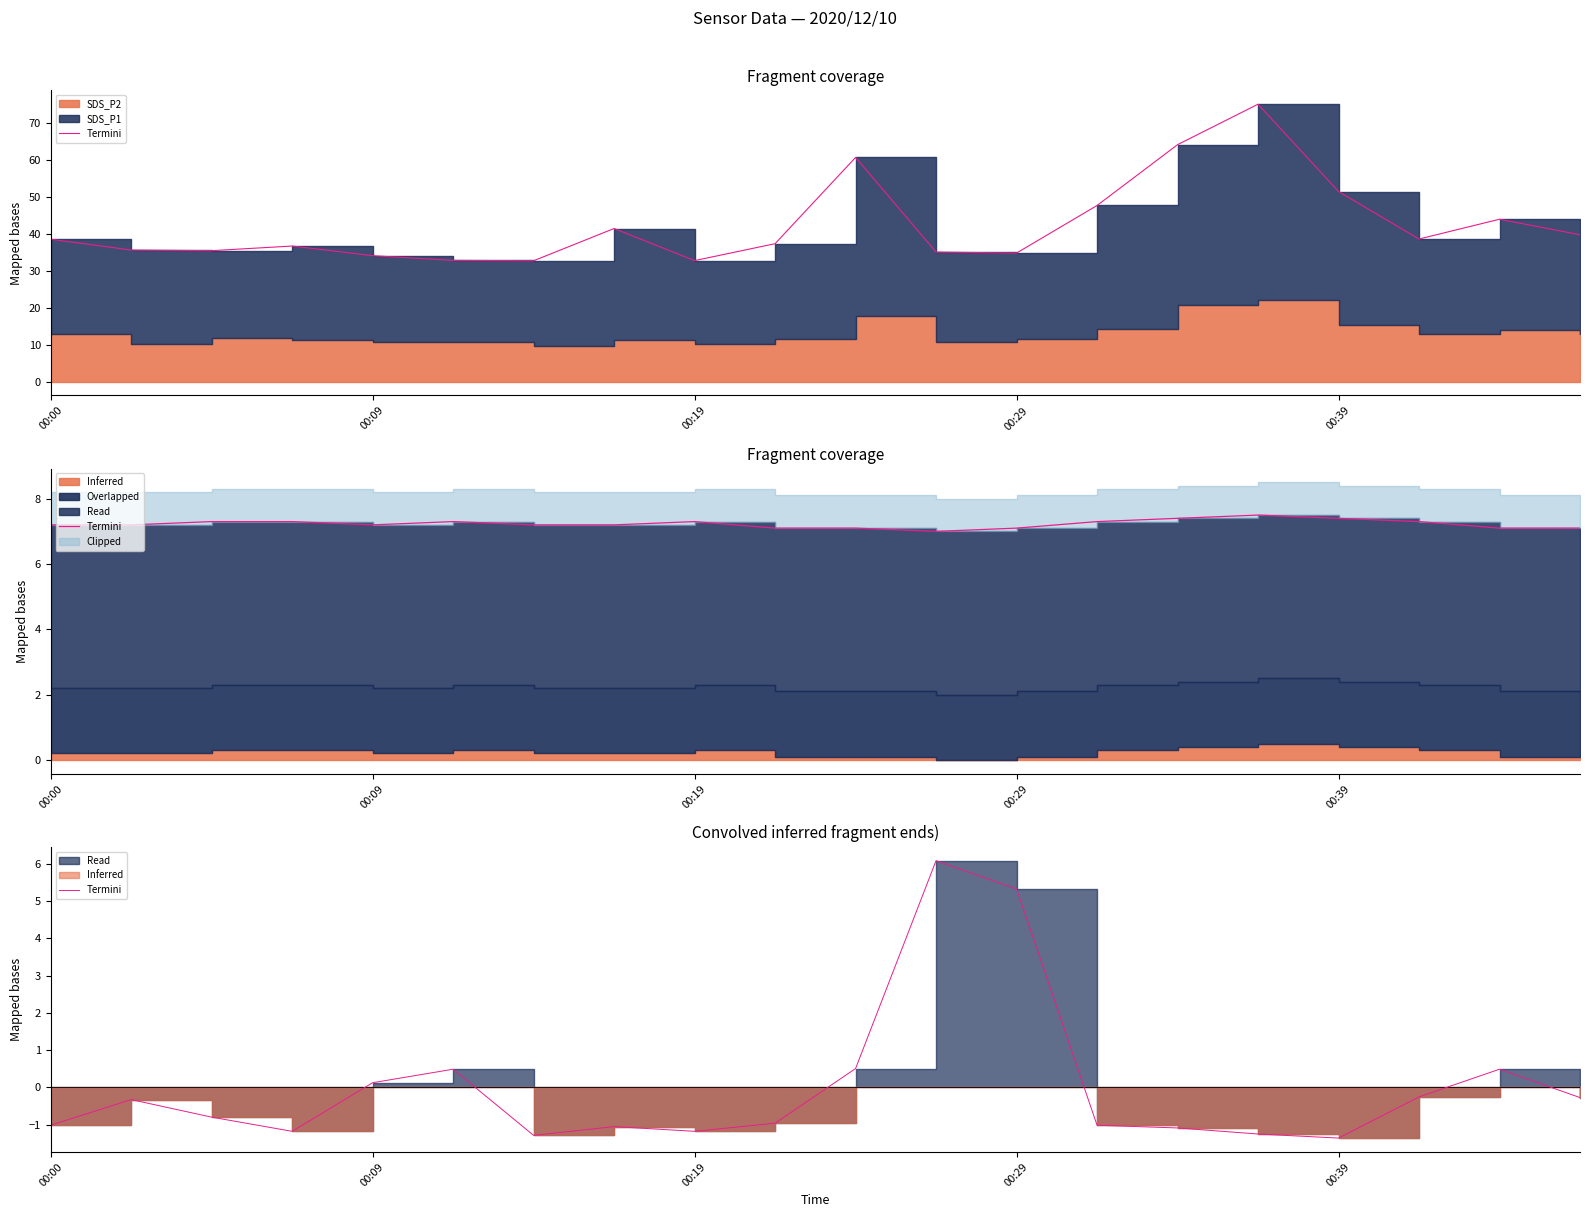

Where is the first local maximum?

00:09